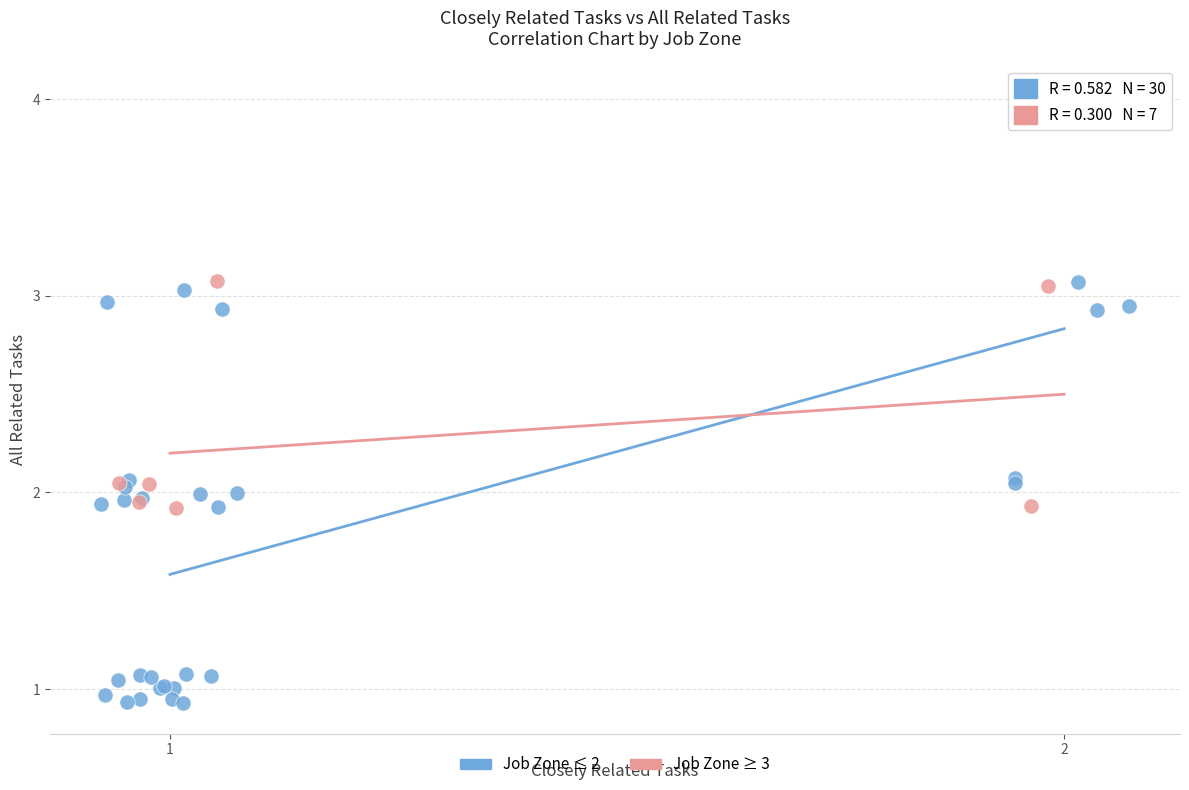

Which series contains the highest Y value?

Job Zone ≤ 2